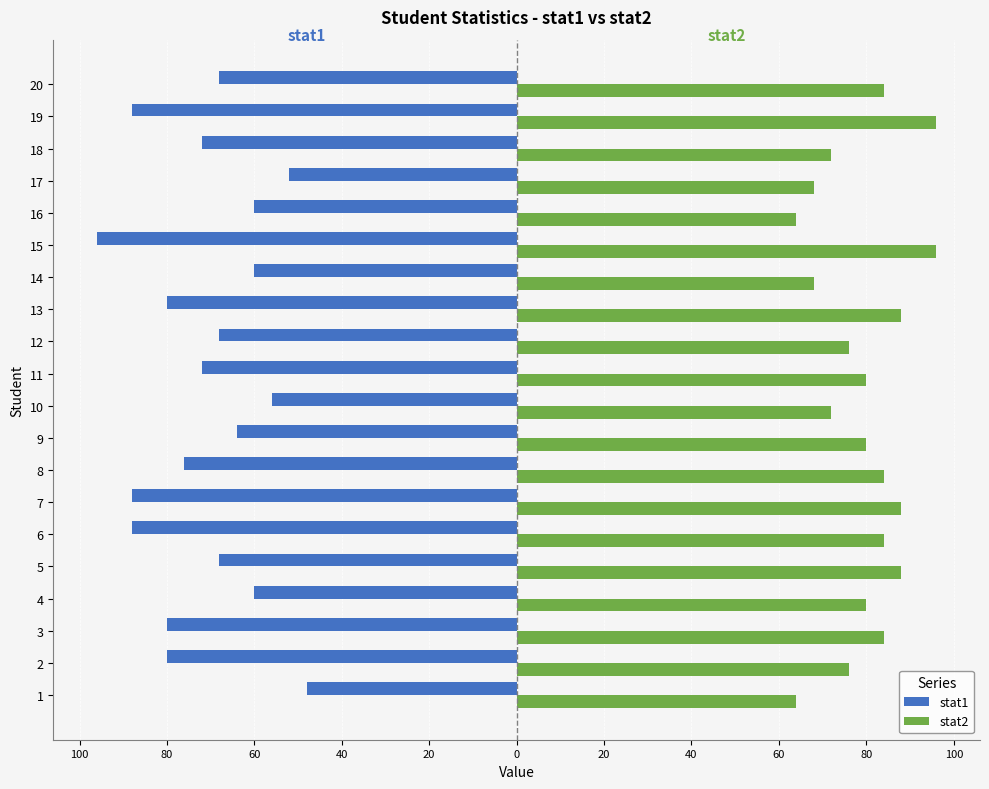

Reading right to left, transcribe all the data shown in this chart.

stat1: -68	-88	-72	-52	-60	-96	-60	-80	-68	-72	-56	-64	-76	-88	-88	-68	-60	-80	-80	-48
stat2: 84	96	72	68	64	96	68	88	76	80	72	80	84	88	84	88	80	84	76	64